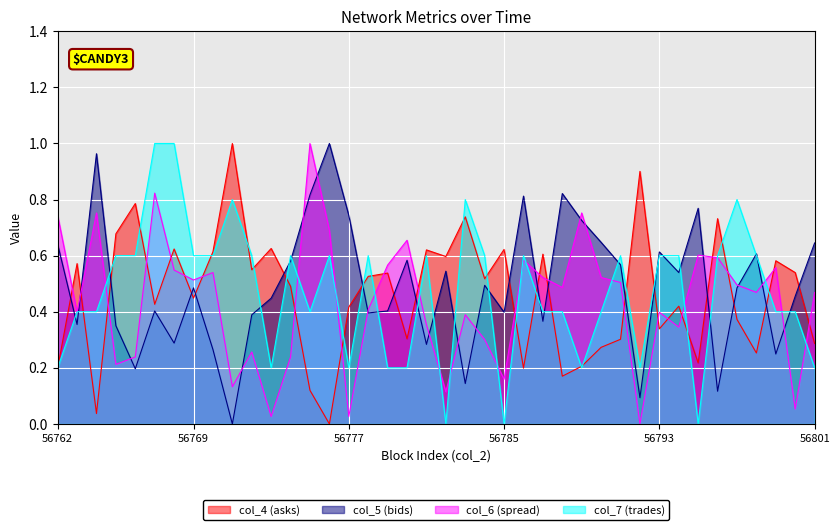

How many lines are shown in the chart?

4